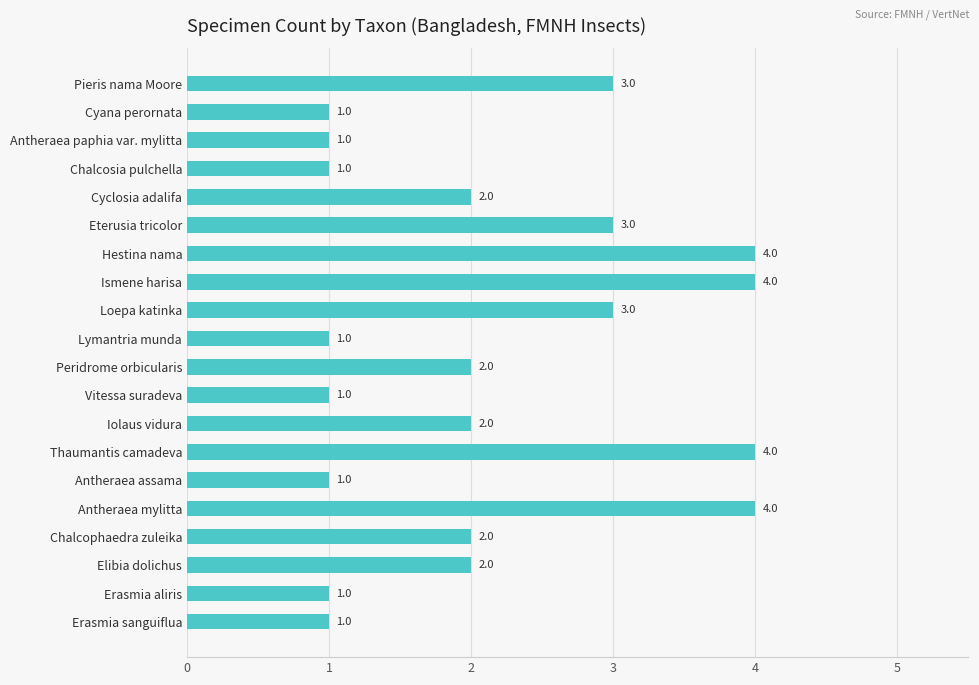

What is the sum of all values?

43